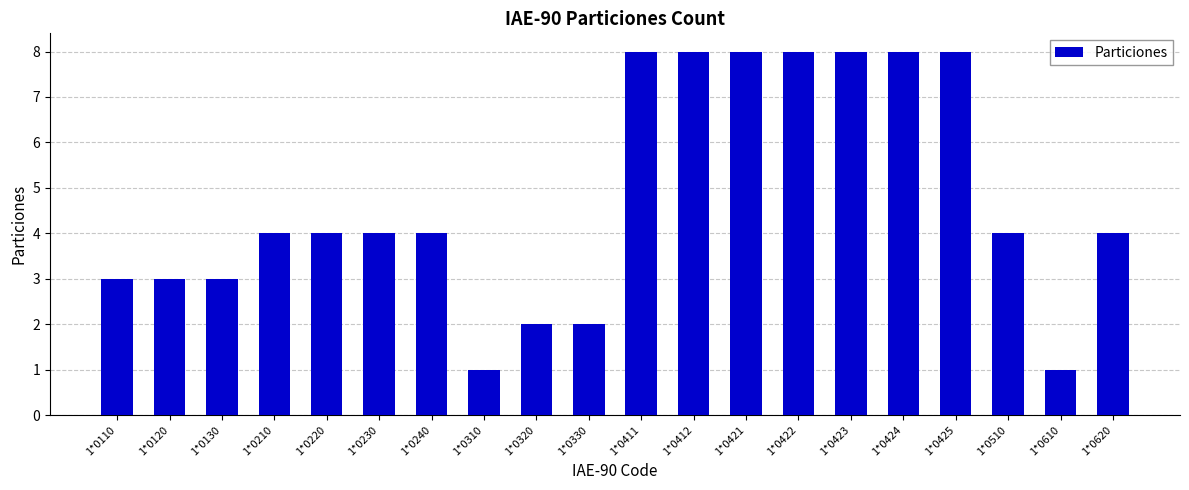

Reading left to right, list all the values displayed in this chart.

1*0110=3	1*0120=3	1*0130=3	1*0210=4	1*0220=4	1*0230=4	1*0240=4	1*0310=1	1*0320=2	1*0330=2	1*0411=8	1*0412=8	1*0421=8	1*0422=8	1*0423=8	1*0424=8	1*0425=8	1*0510=4	1*0610=1	1*0620=4